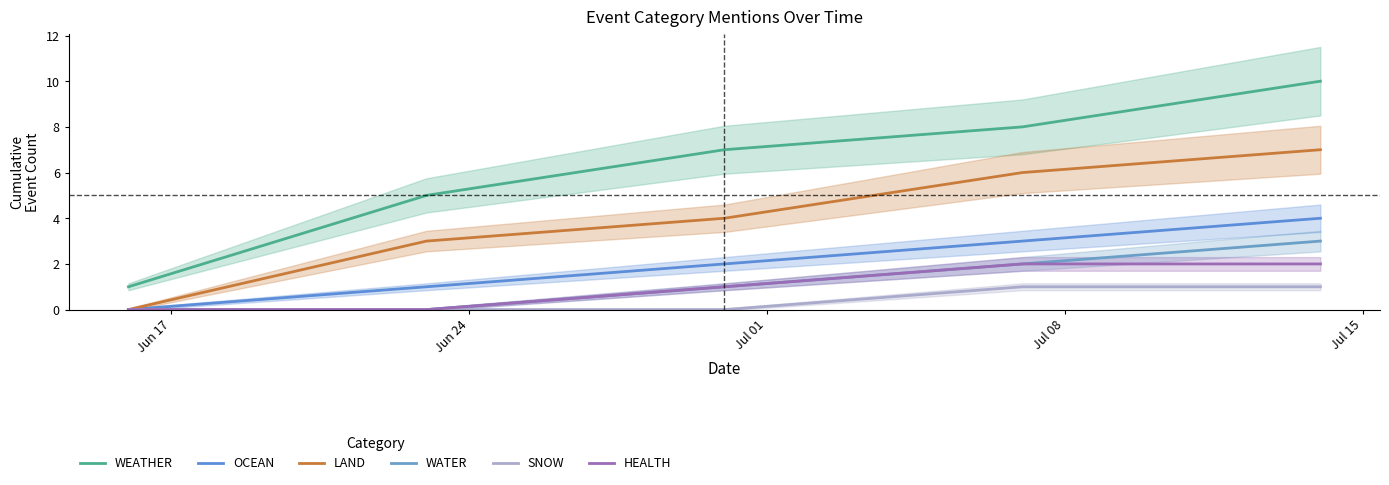

Reading left to right, what are all the values shown in this chart?

WEATHER: 1	5	7	8	10
OCEAN: 0	1	2	3	4
LAND: 0	3	4	6	7
WATER: 0	0	1	2	3
SNOW: 0	0	0	1	1
HEALTH: 0	0	1	2	2